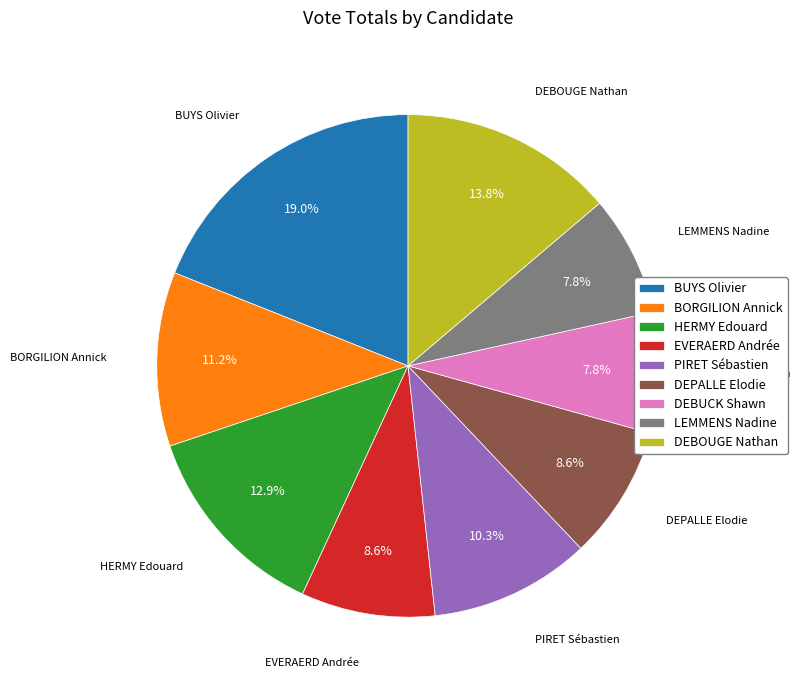

Does HERMY Edouard represent more than half of the total?

No